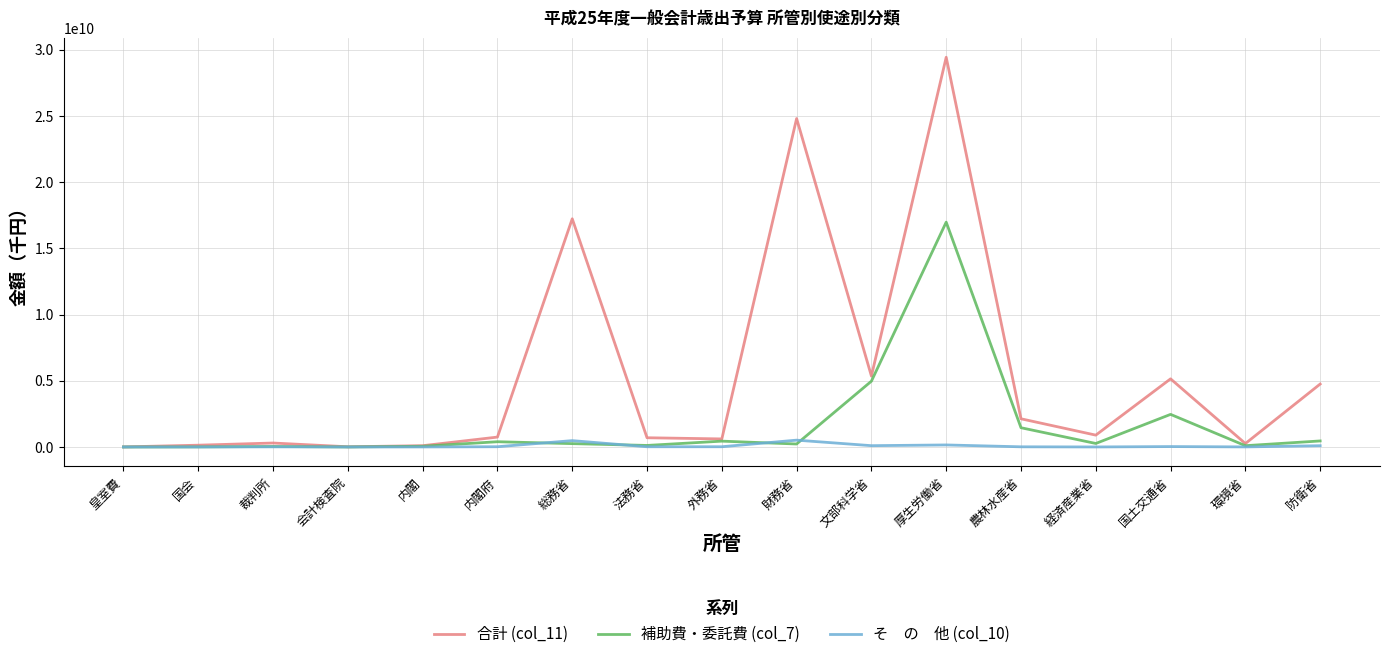

At which category is the sum across all series the highest?

厚生労働省